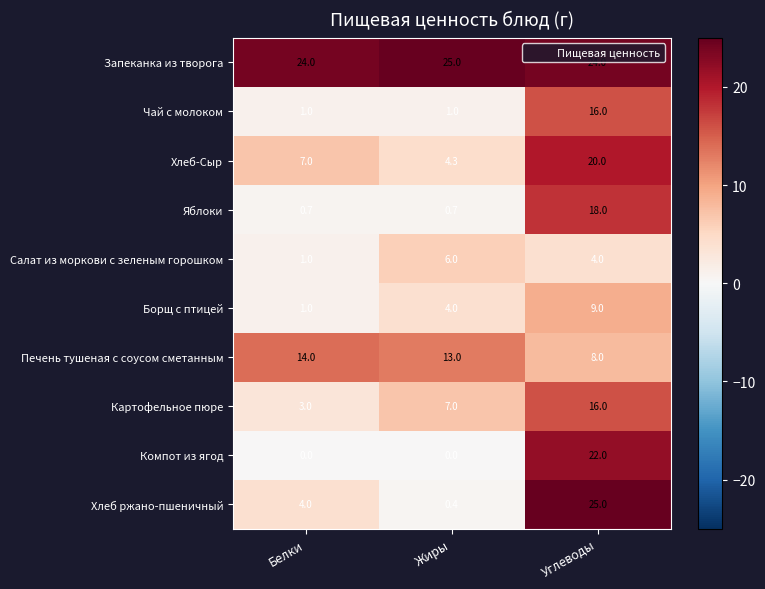

What is the total value across all series at Углеводы?

162.0